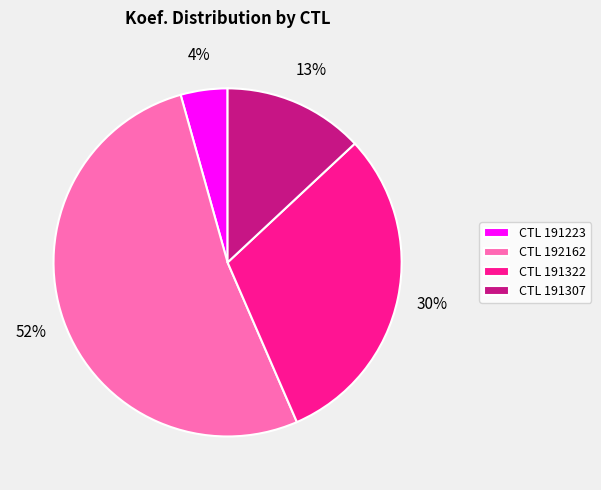

Which slice is the smallest?

CTL 191223